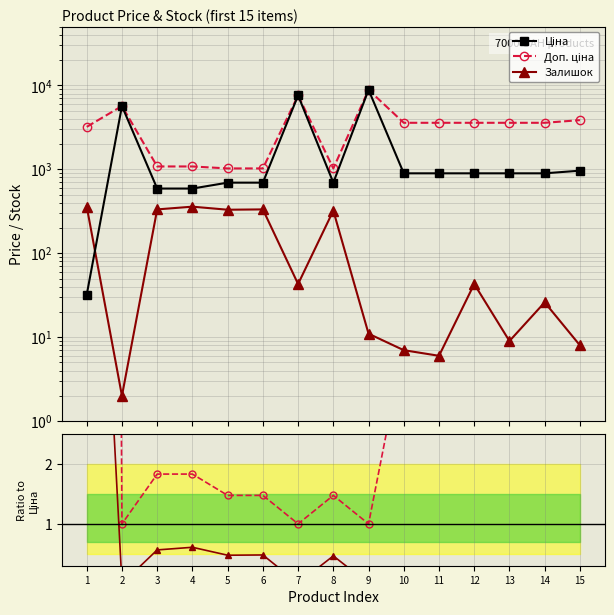

At which category is the sum across all series the highest?

9